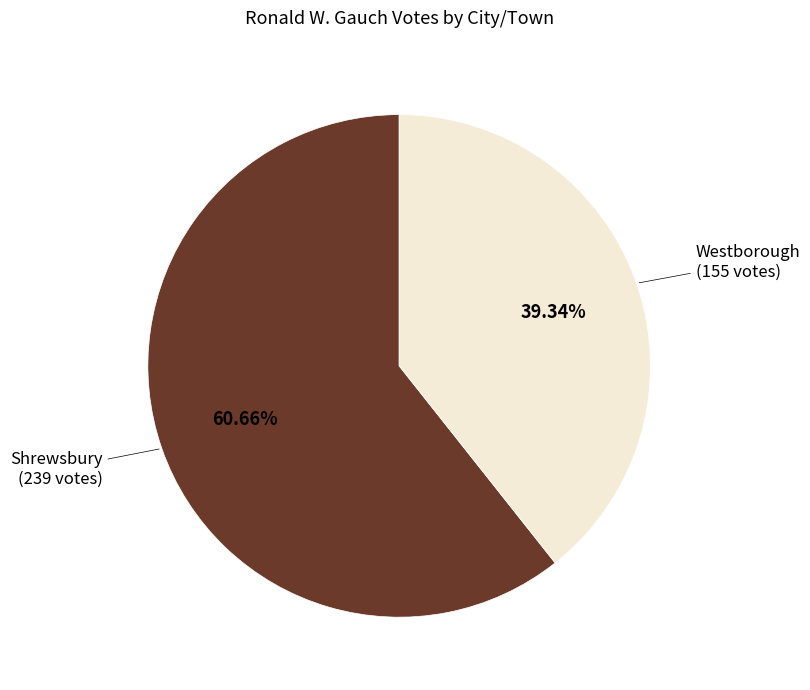

How many slices are in this pie chart?

2